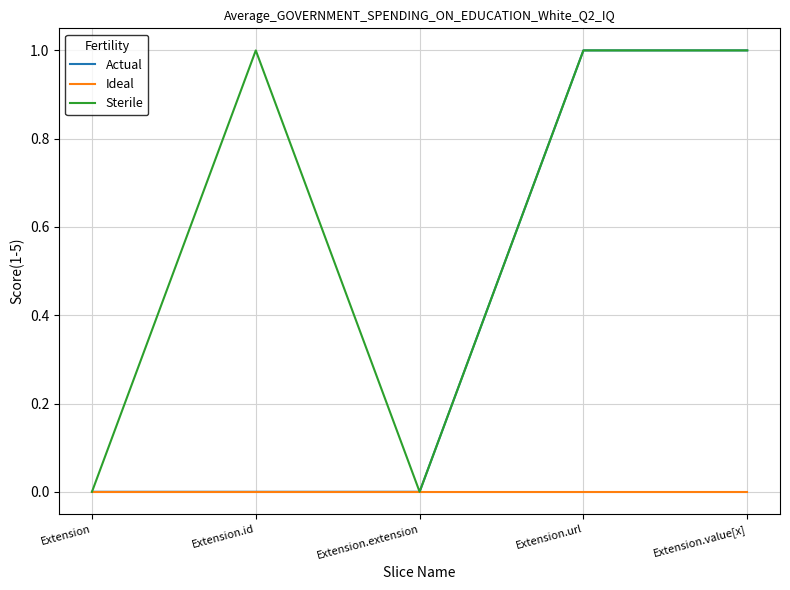

What are all the series names shown in the legend?

Actual, Ideal, Sterile